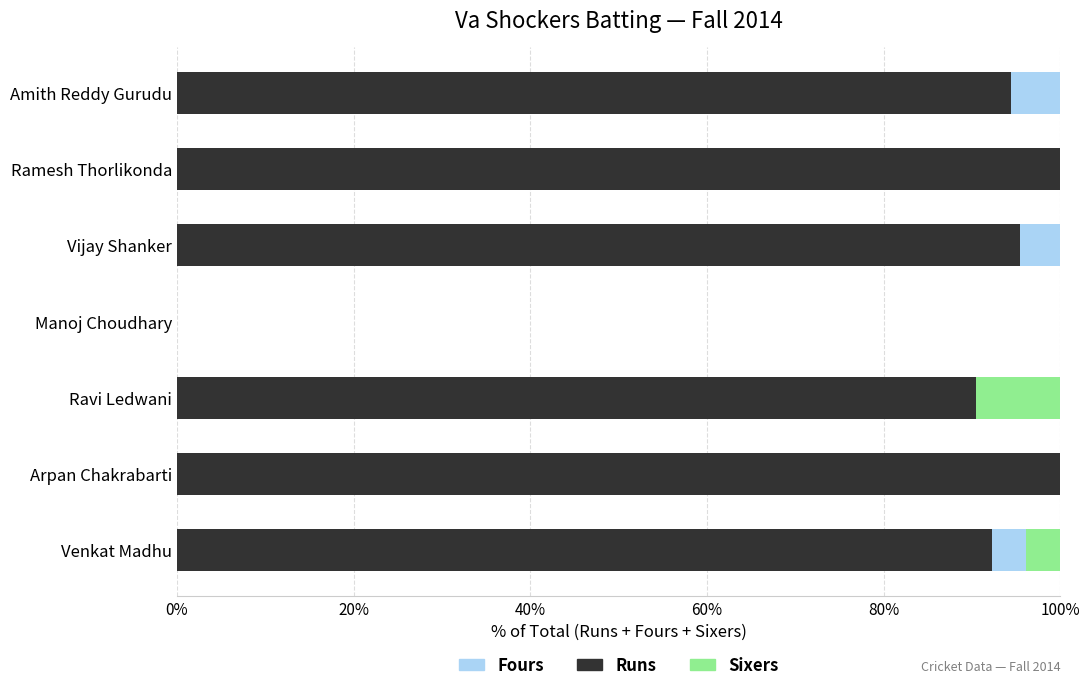

The value of Runs at Venkat Madhu is 92.3. True or false?

True